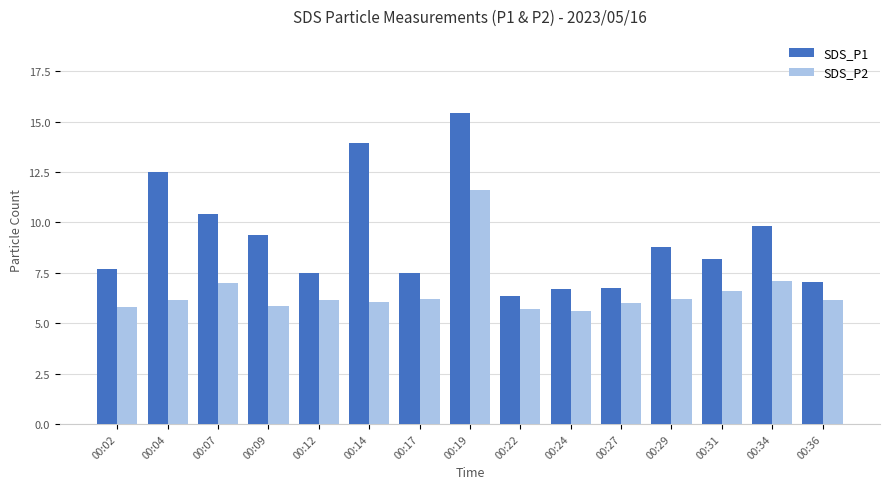

List the series in order of their overall mean, highest first.

SDS_P1, SDS_P2